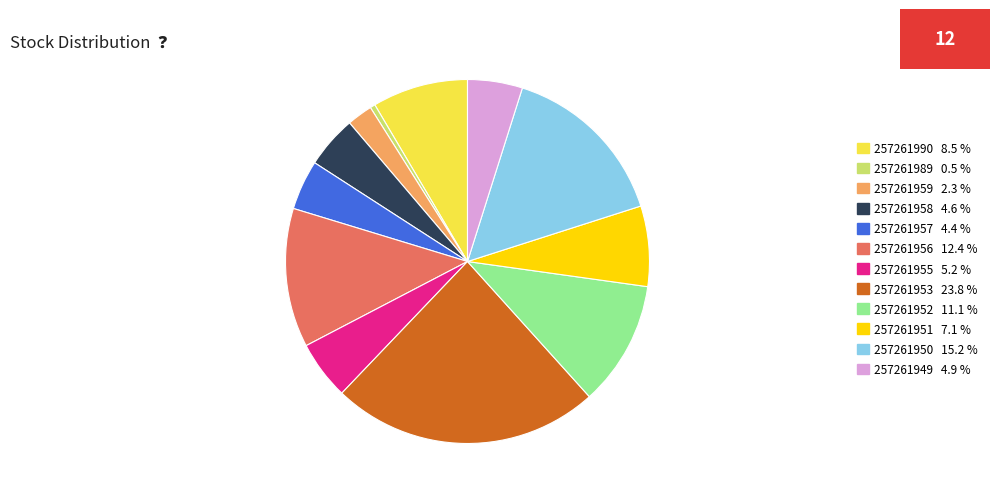

What is the ratio of the value at 257261950 15.2 % to the value at 257261956 12.4 %?

1.2